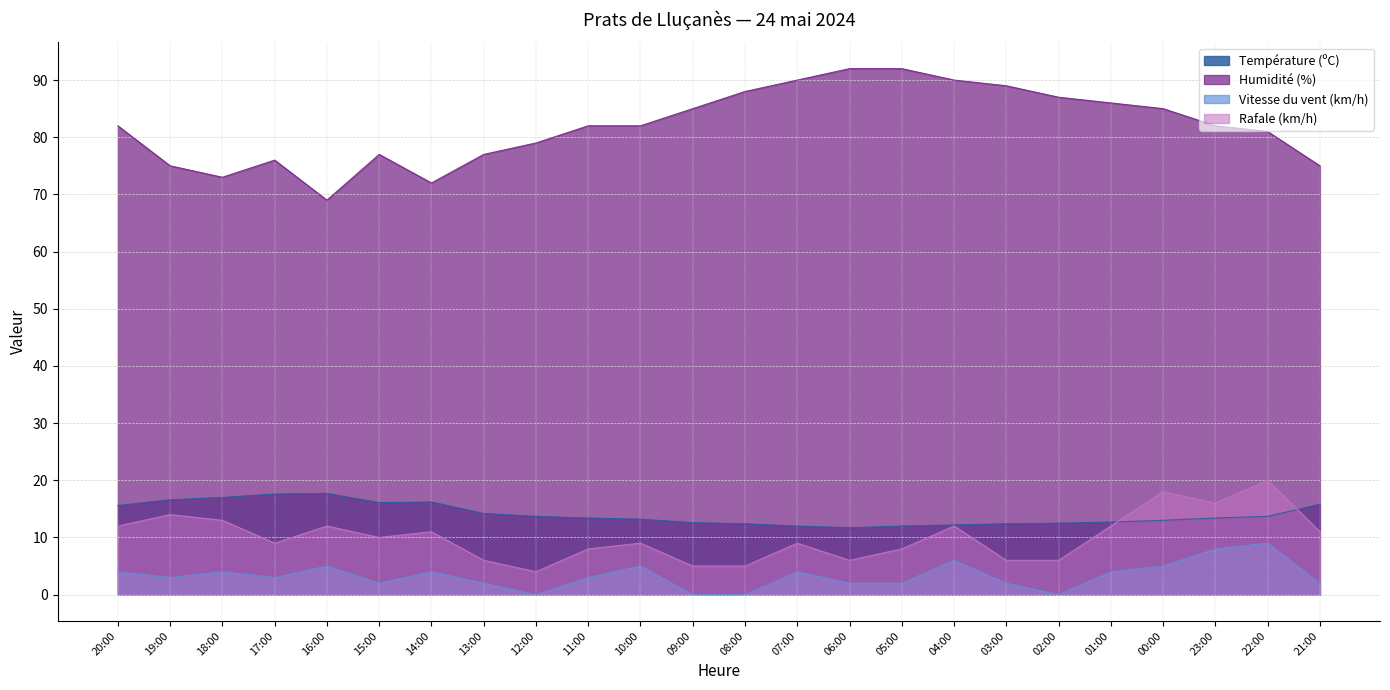

What are all the series names shown in the legend?

Température (ºC), Humidité (%), Vitesse du vent (km/h), Rafale (km/h)